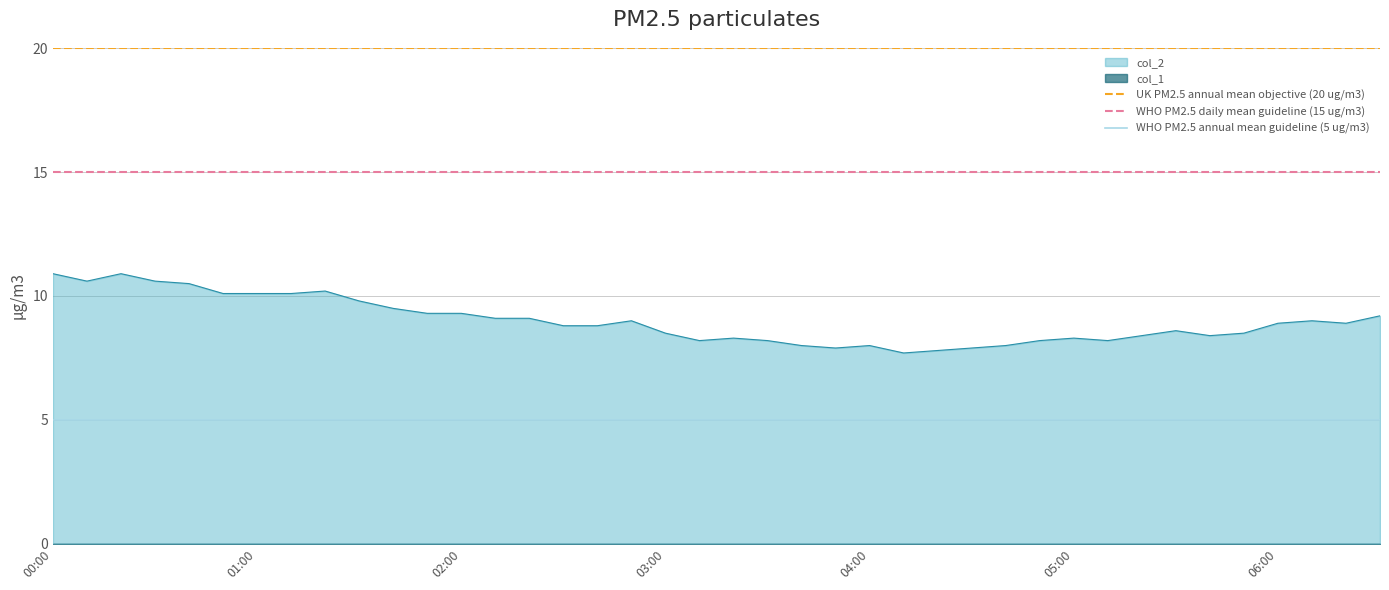

True or false: col_2 has a value of 16.0 at 01:00.

False